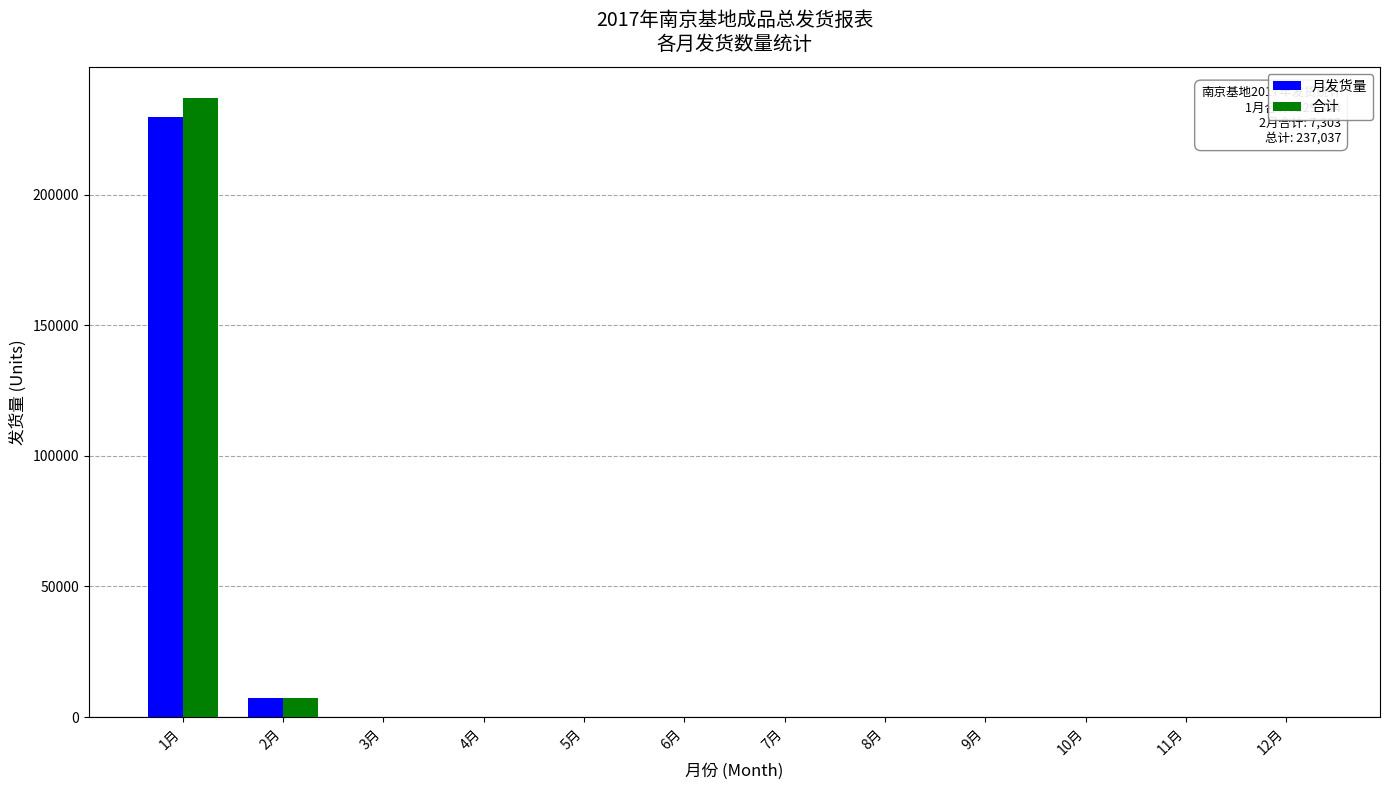

What is the total value across all series at 1月?

466771